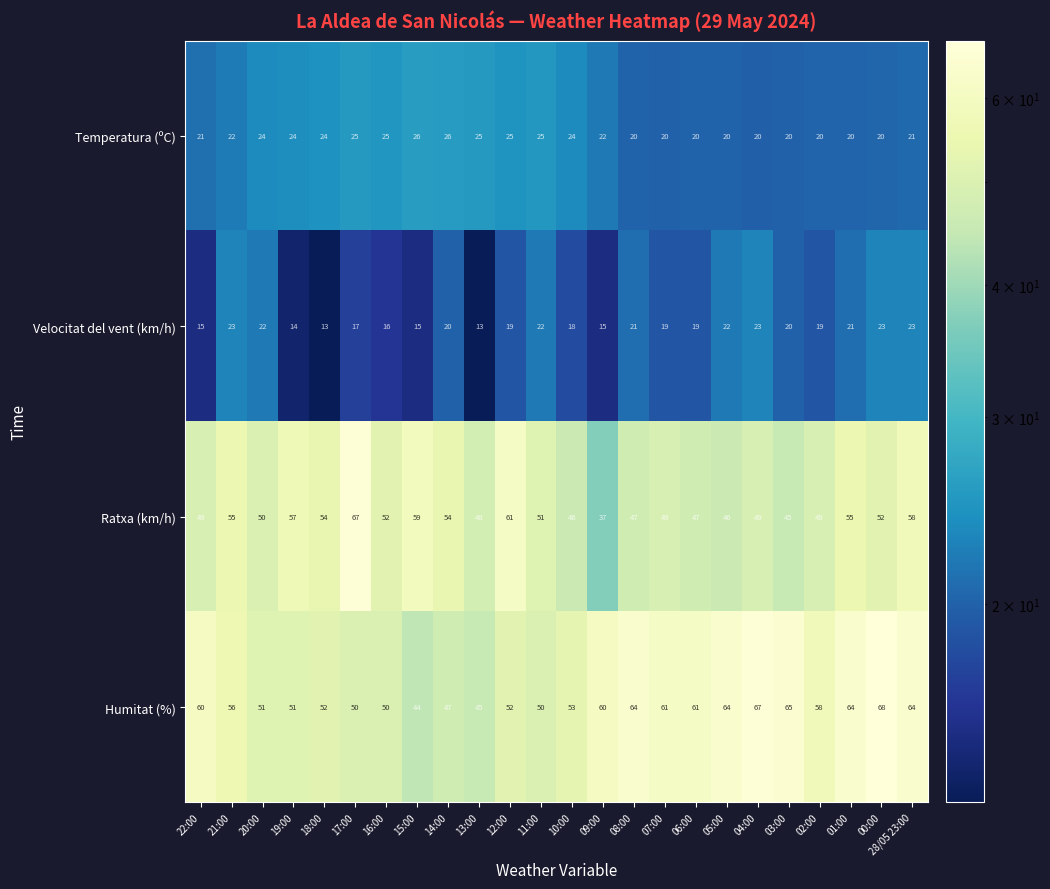

What is the difference between the highest and lowest values at 12:00?

42